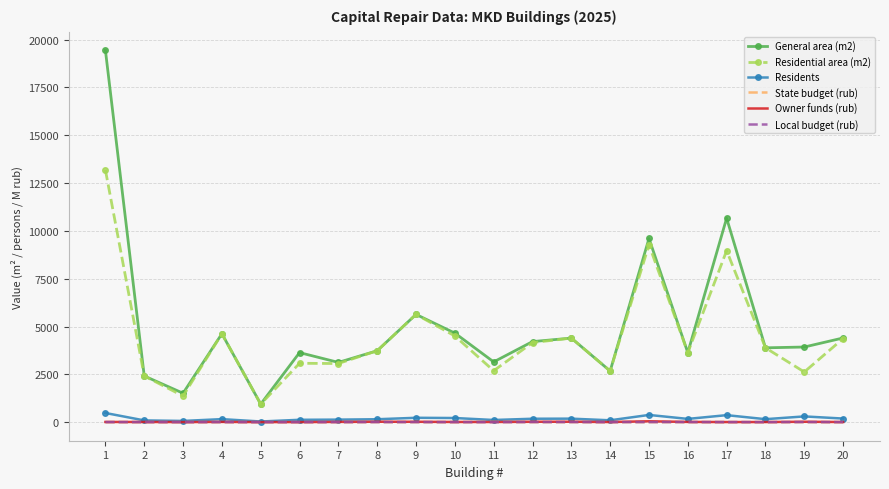

The value of Residential area (m2) at 6 is 5067.7. True or false?

False